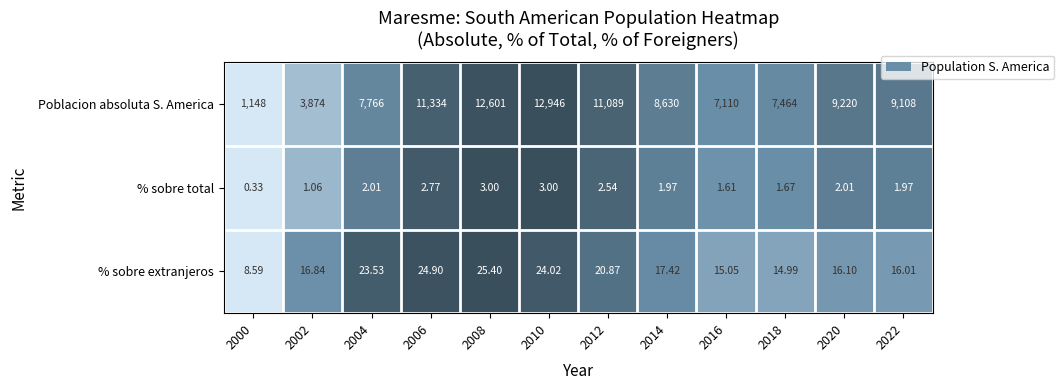

What is the spread (max minus min) of values at 2018?

7462.3